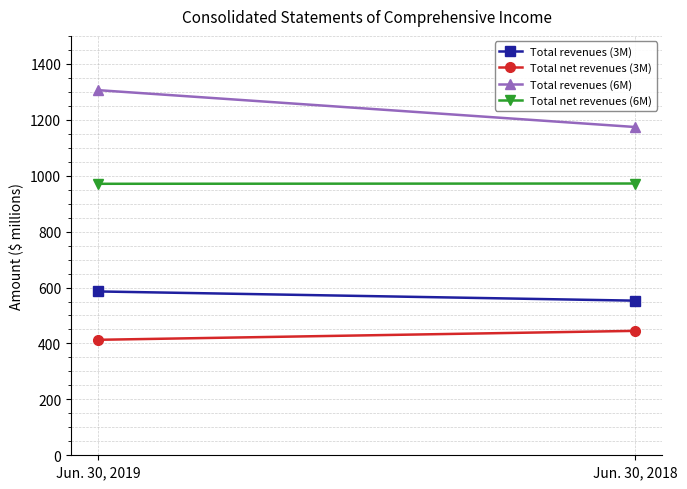

How many values in the Total revenues (6M) series are below 1306?

1